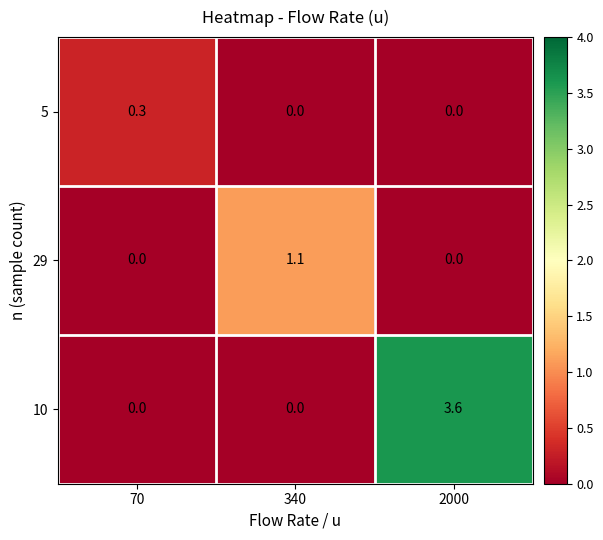

Which category has the highest value across all series?

2000